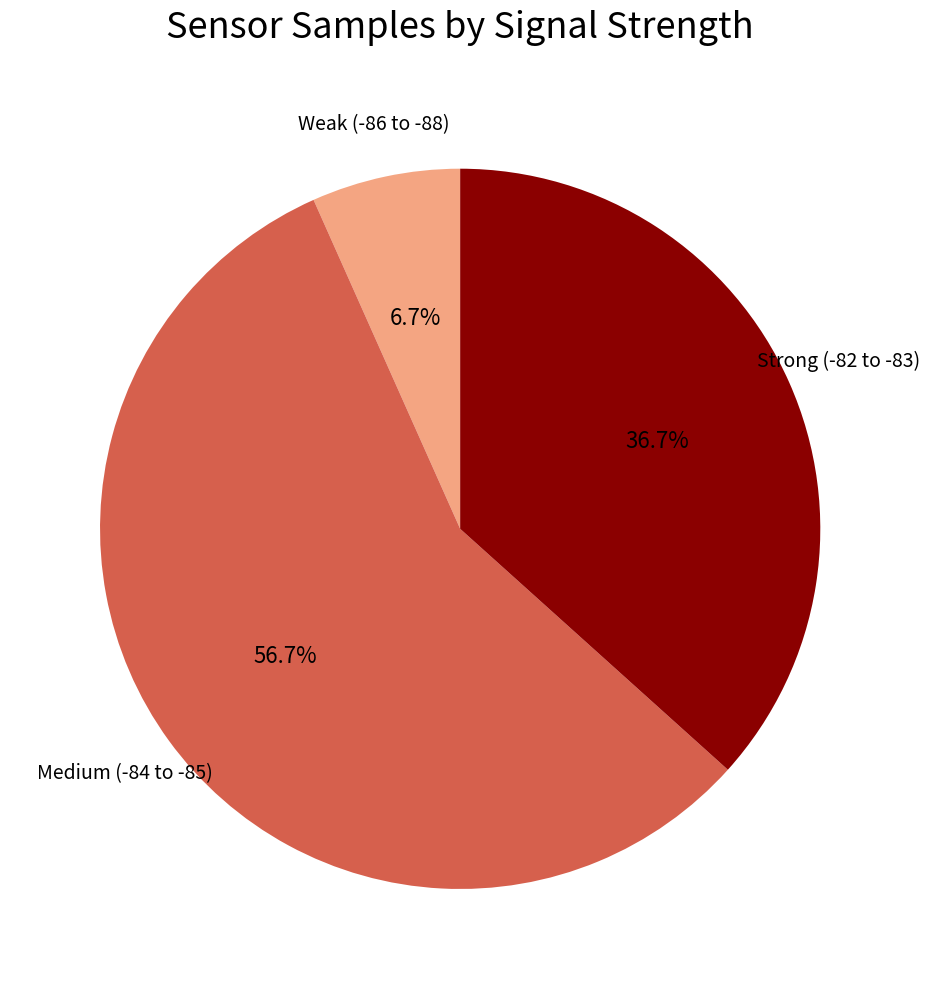

Rank the categories by value from highest to lowest.

Medium (-84 to -85), Strong (-82 to -83), Weak (-86 to -88)